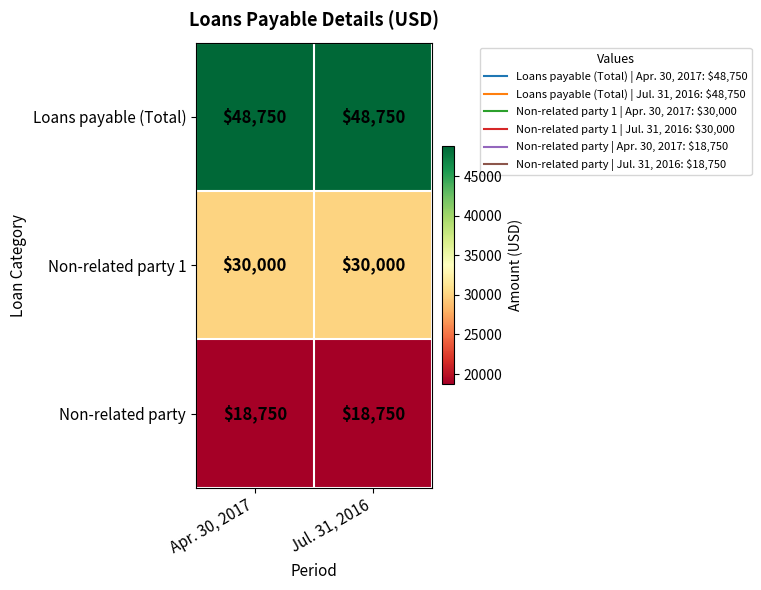

What is the difference between the highest and lowest values at Jul. 31, 2016?

30000